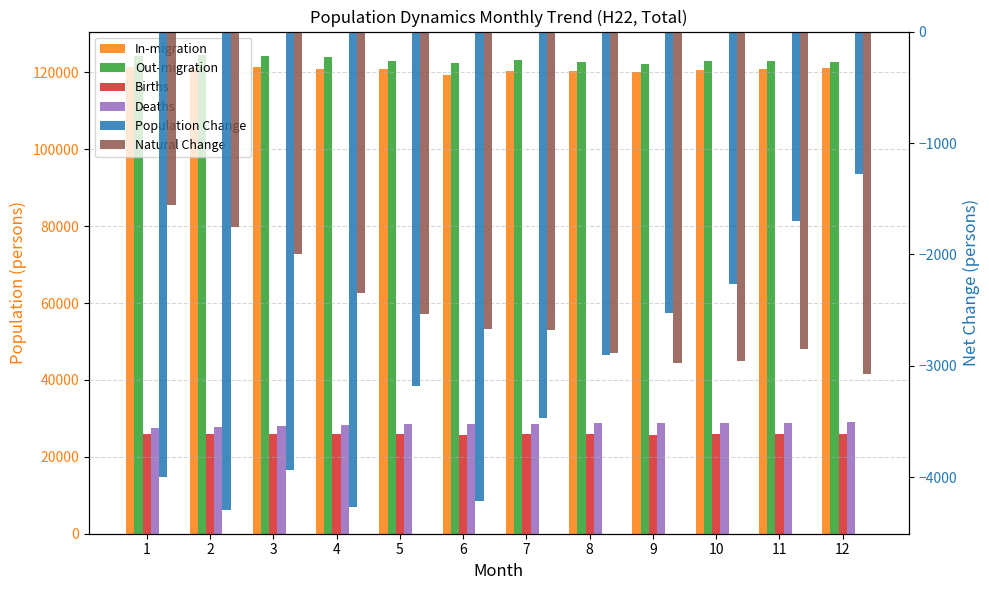

Between 6 and 11, which series saw the biggest shift?

Population Change